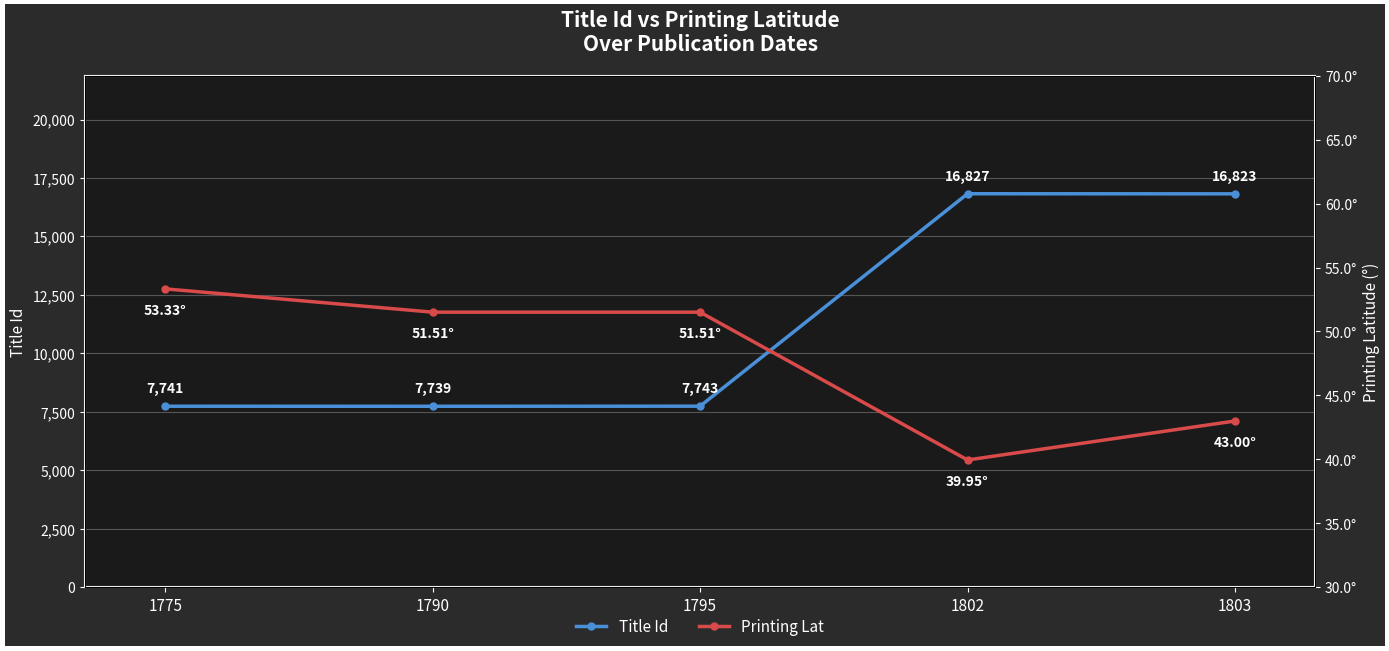

The Title Id series shows 16827.0 at 1802. True or false?

True